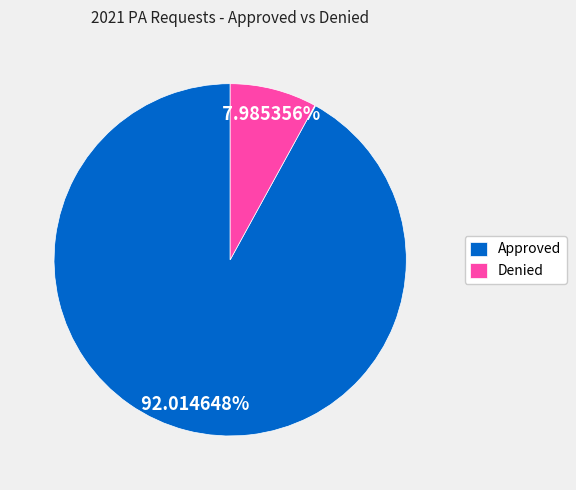

How many segments does this pie chart have?

2